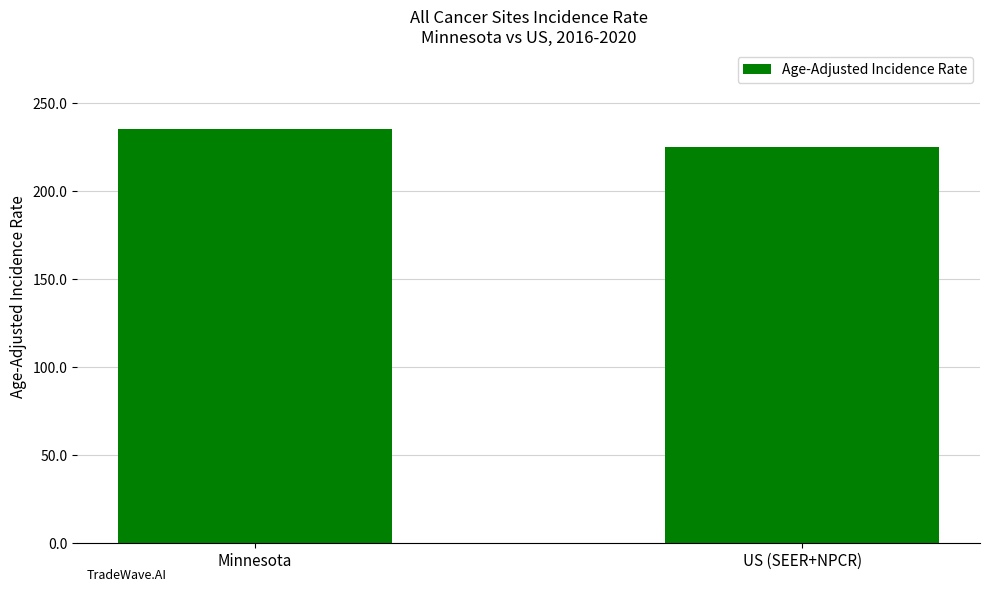

What is the sum of all values?

460.5